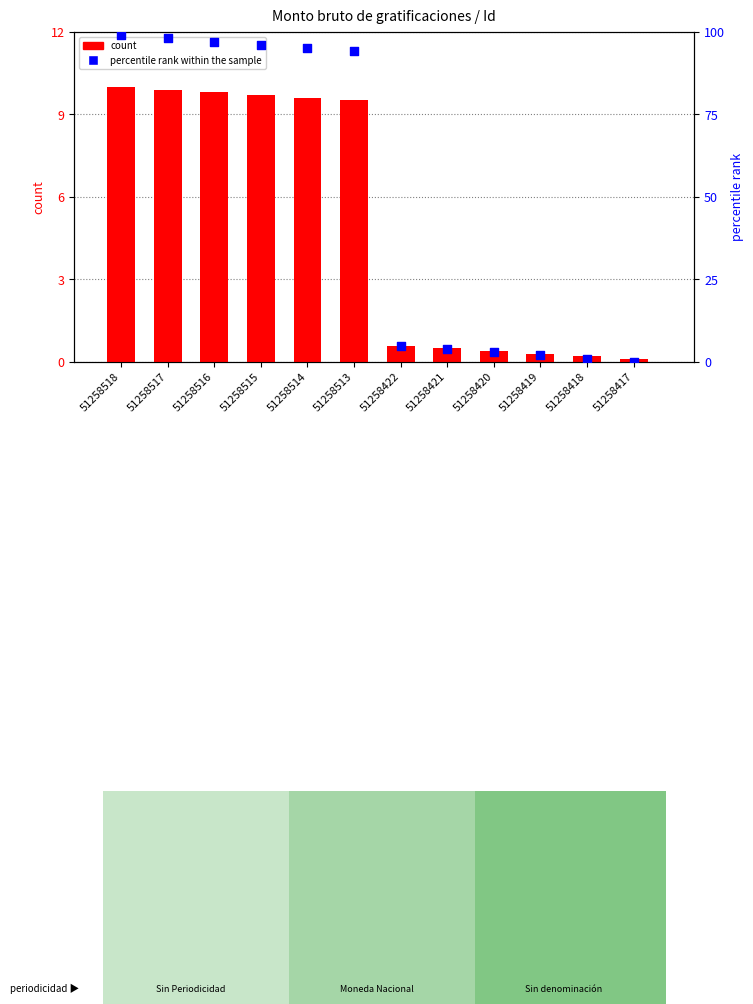

At how many categories does at least one series exceed 76?

6